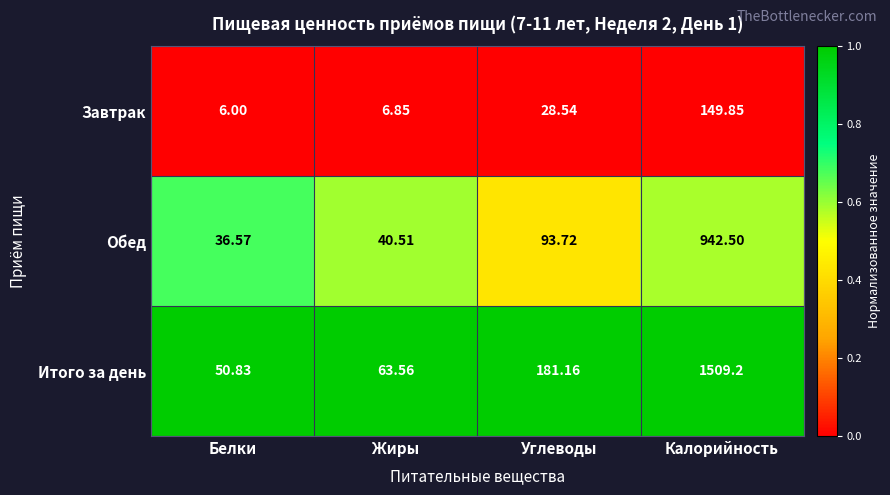

At which category is the sum across all series the highest?

Калорийность